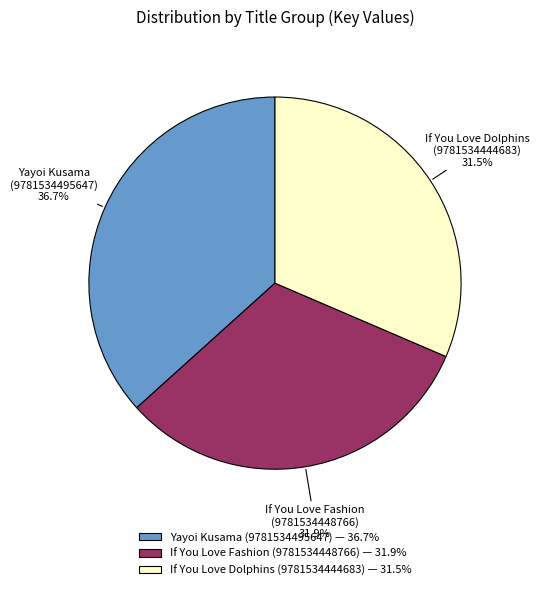

What percentage do If You Love Fashion (9781534448766) and Yayoi Kusama (9781534495647) together represent?

68.5%